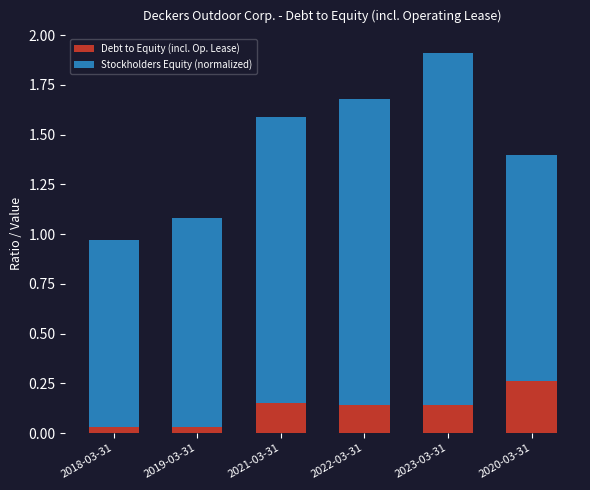

How many bars are there in total?

6